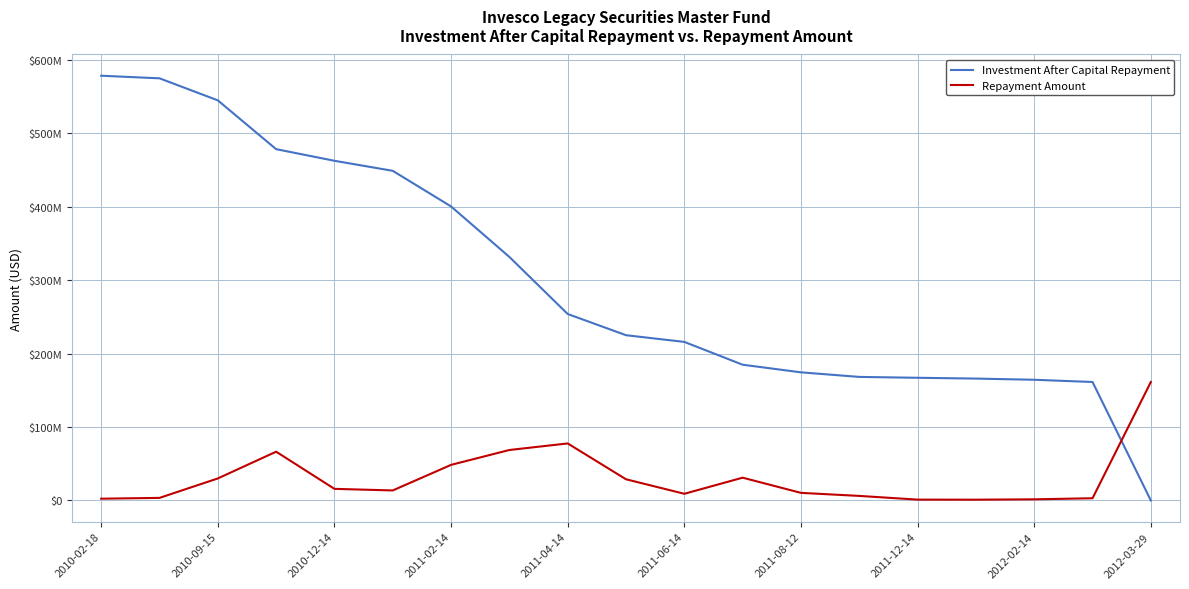

What are all the series names shown in the legend?

Investment After Capital Repayment, Repayment Amount